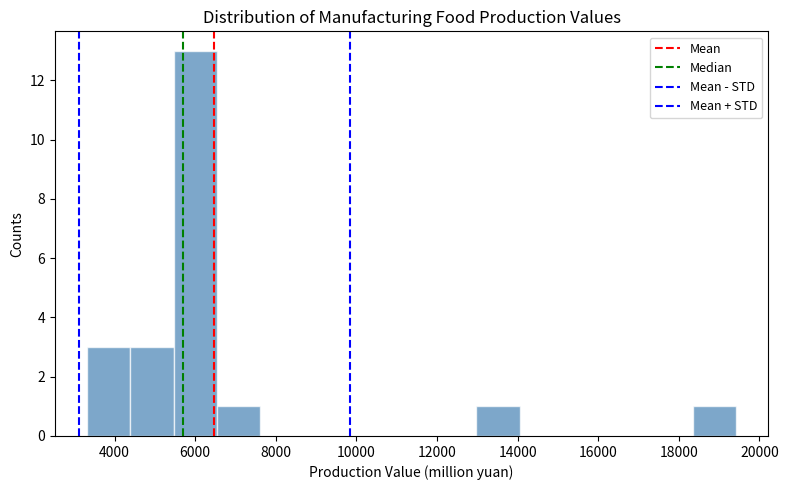

Reading left to right, list every bar in this chart as the range it spans on the x-axis followed by its height. Neither the bar edges nor the heights are printed on the chart, so give them approximately, as read against the axes.

3400 to 4400: 3
4400 to 5400: 3
5400 to 6600: 13
6600 to 7600: 1
7600 to 8600: 0
8600 to 9800: 0
9800 to 10800: 0
10800 to 12000: 0
12000 to 13000: 0
13000 to 14000: 1
14000 to 15200: 0
15200 to 16200: 0
16200 to 17200: 0
17200 to 18400: 0
18400 to 19400: 1